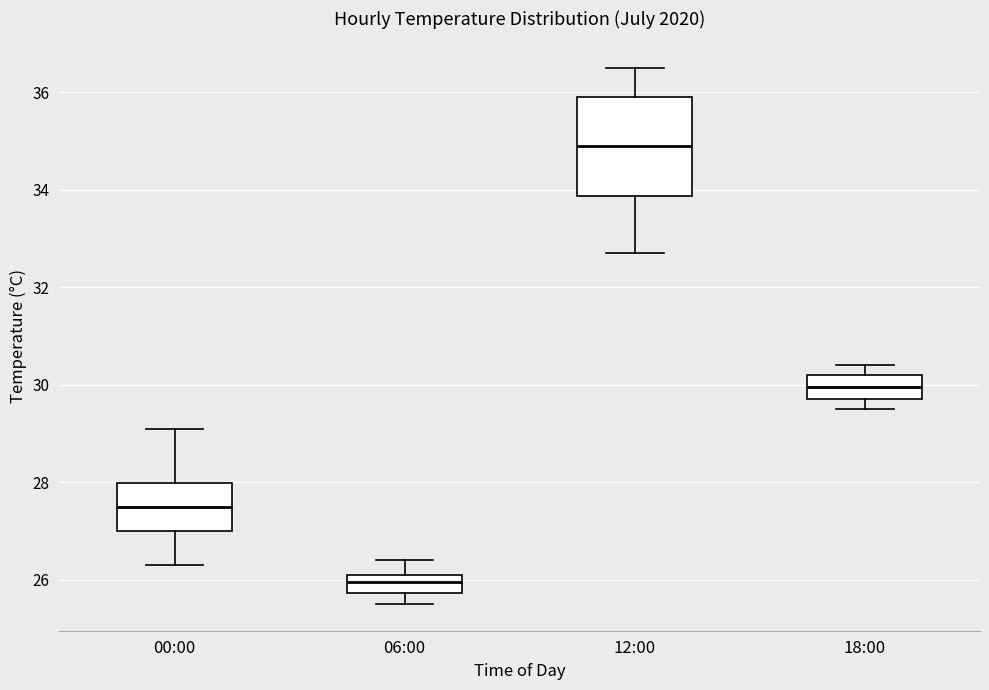

Reading left to right, transcribe this box plot: for each box, give where its median line is, the range the box spans, and where its two whiskers end, as read against the y-axis. The values are not printed on the chart, so give them approximately, as read against the axis.

00:00: median 27.6, box 27.0 to 28.0, whiskers 26.4 to 29.2
06:00: median 26.0, box 25.8 to 26.2, whiskers 25.6 to 26.4
12:00: median 35.0, box 33.8 to 36.0, whiskers 32.8 to 36.6
18:00: median 30.0, box 29.8 to 30.2, whiskers 29.6 to 30.4